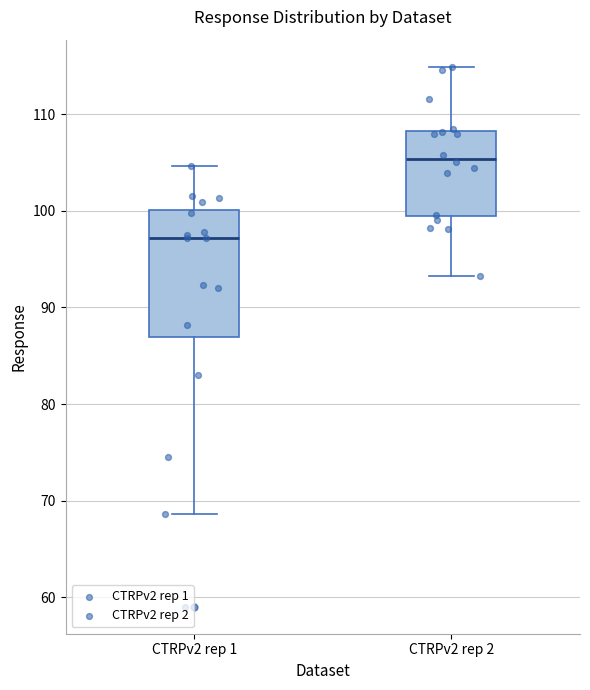

Where does the median line of the box for CTRPv2 rep 2 sit on the y-axis? The values are not printed on the chart, so give them approximately, as read against the axis.

105